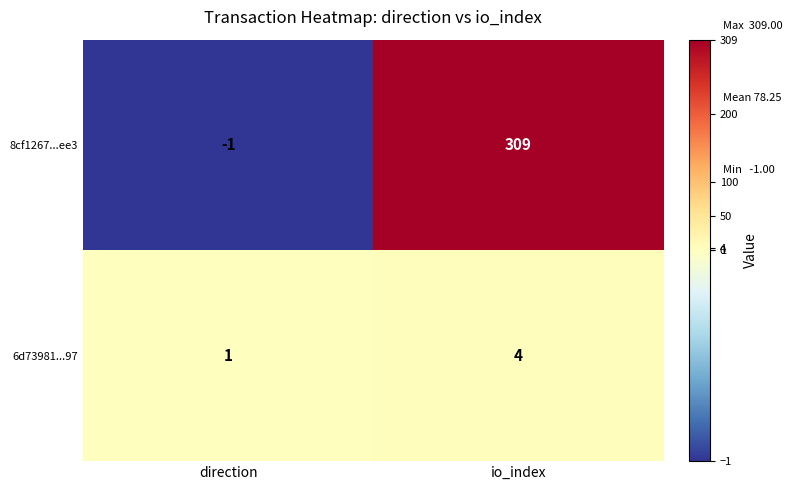

How many distinct data groups are displayed?

2